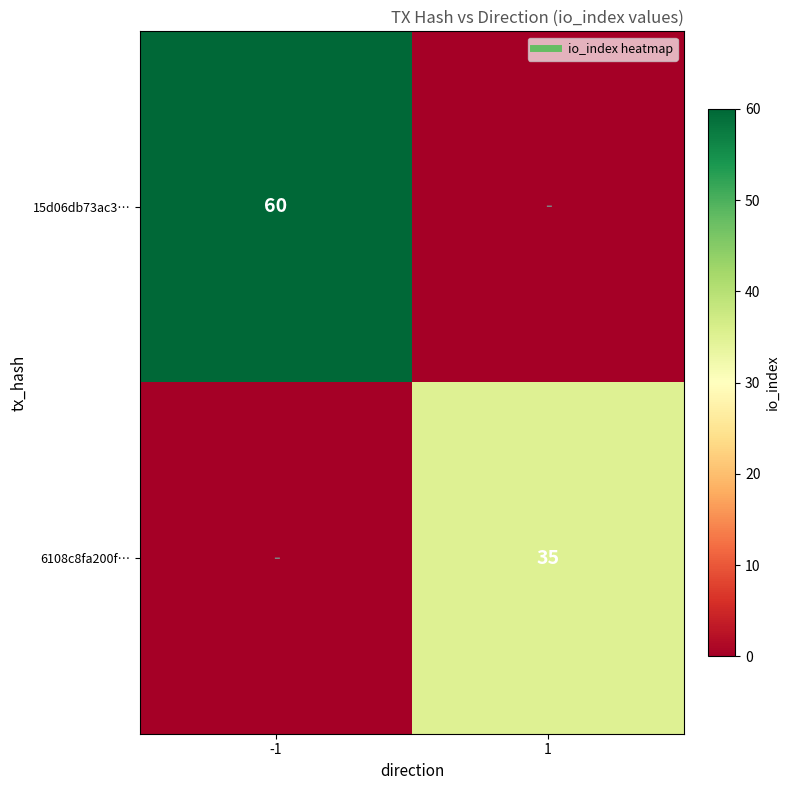

List the series in order of their peak value, highest first.

15d06db73ac3…, 6108c8fa200f…